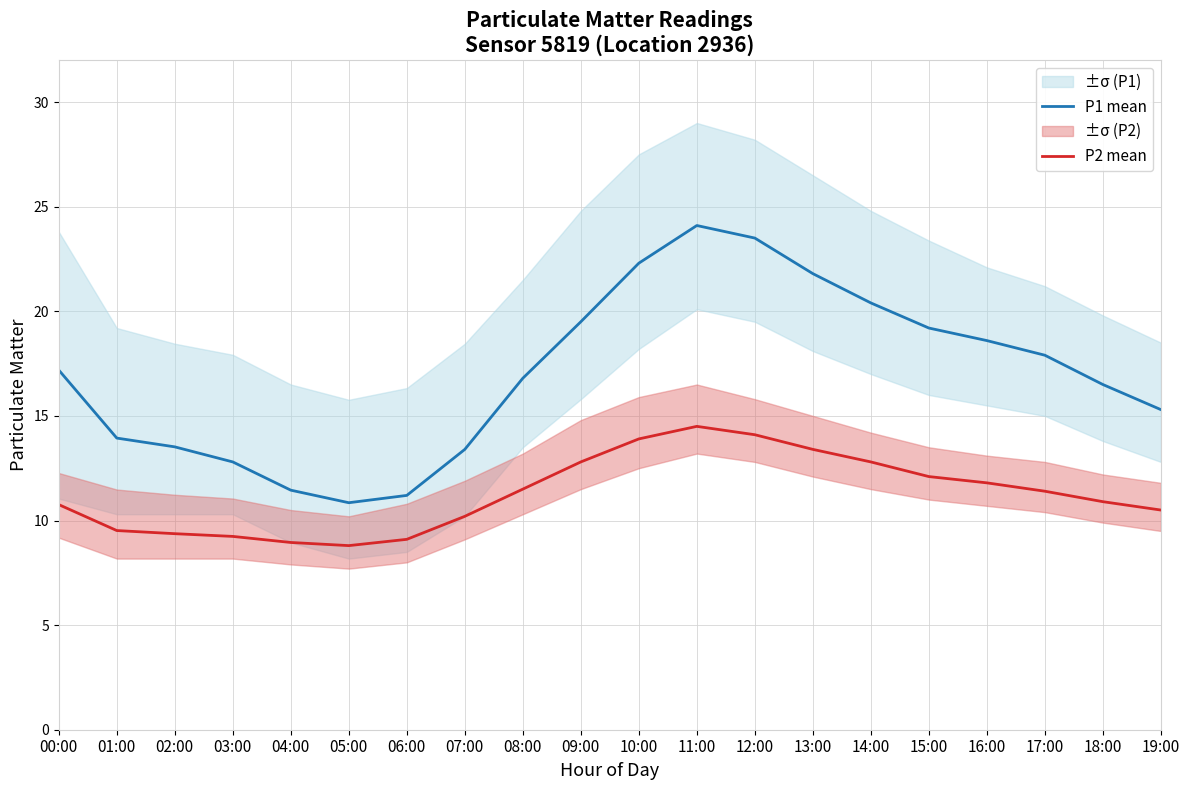

True or false: P1 mean and P2 mean intersect in this chart.

False